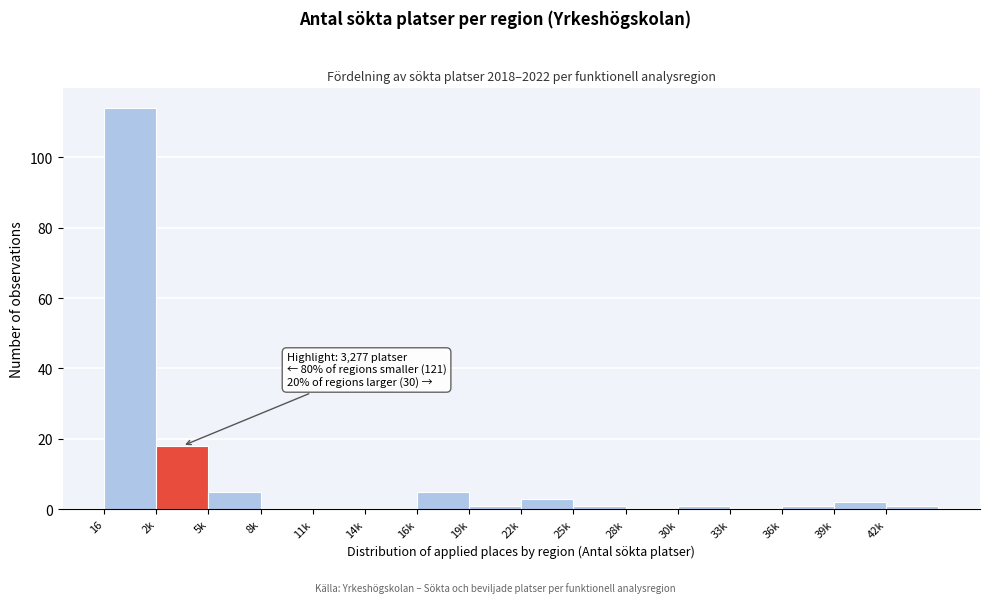

Reading right to left, what are all the values shown in this chart?

42k=1	39k=2	36k=1	33k=0	30k=1	28k=0	25k=1	22k=3	19k=1	16k=5	14k=0	11k=0	8k=0	5k=5	2k=18	16=114